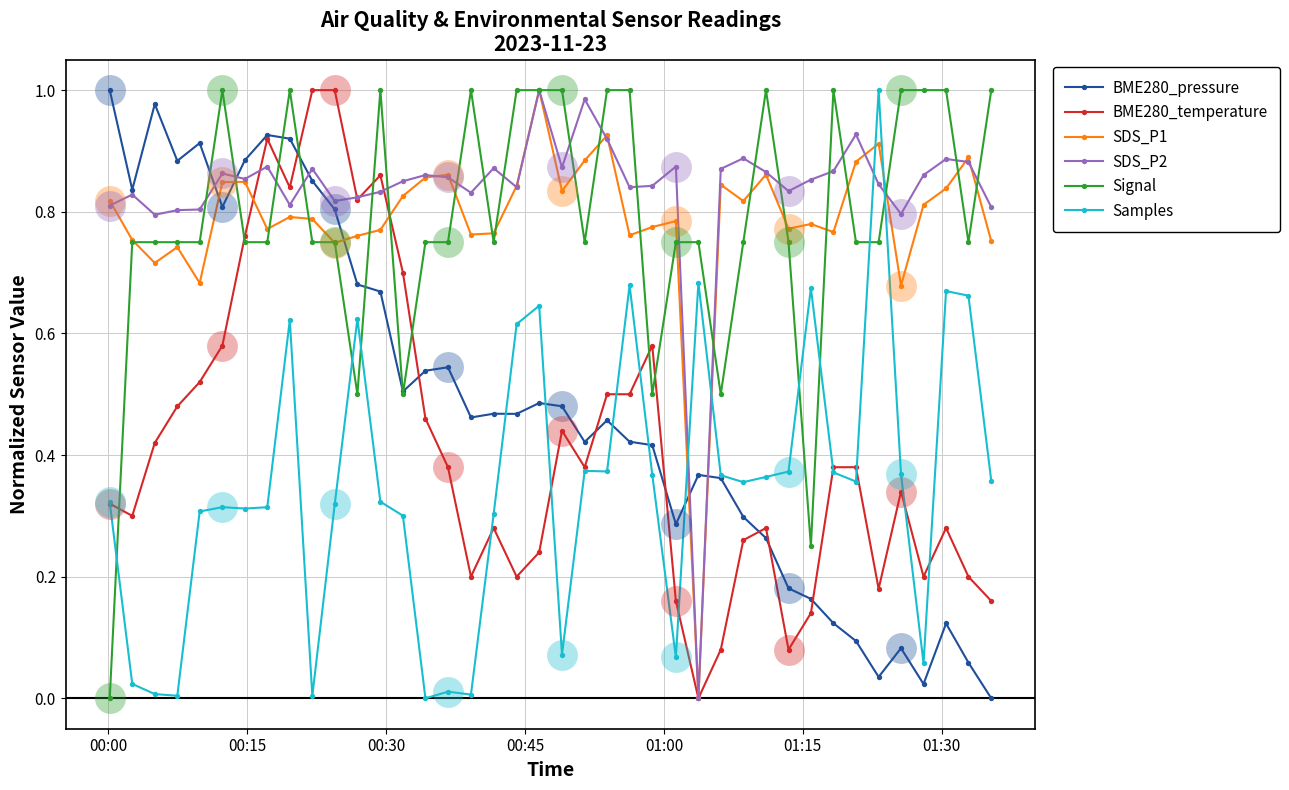

Which series has the largest total across all categories?

SDS_P2